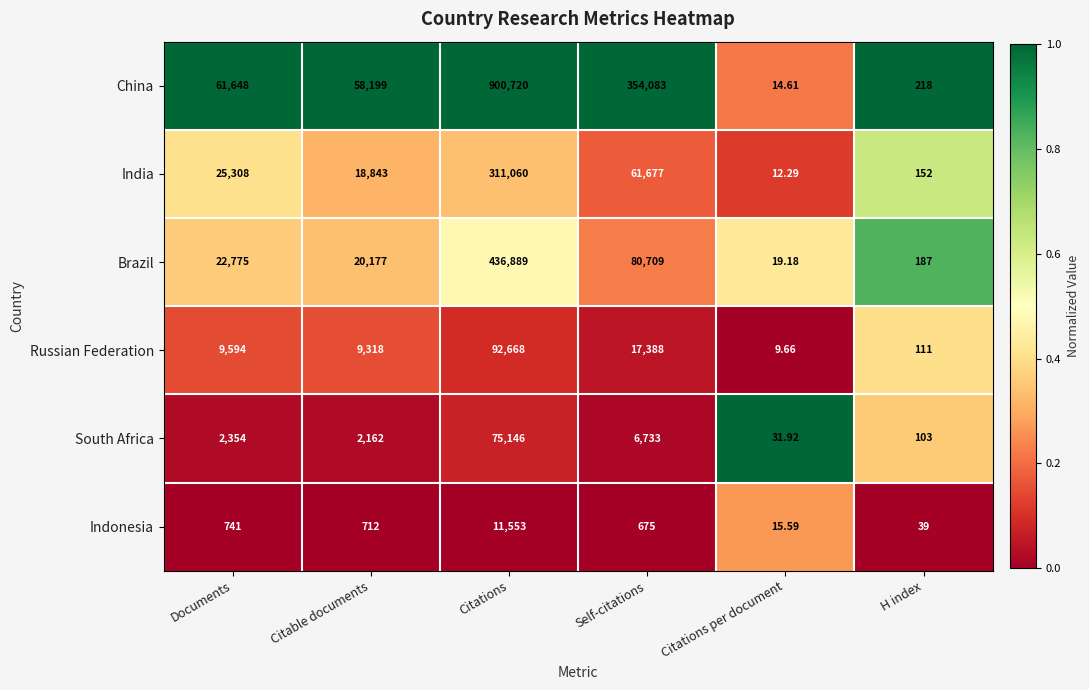

Which series has the widest spread of values?

China